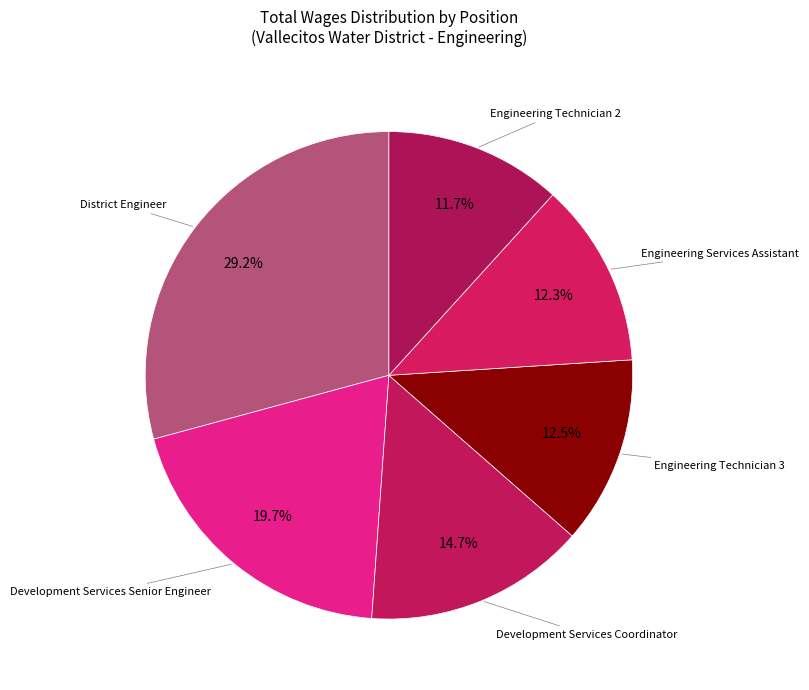

How much of the chart is everything except Engineering Technician 2?

88.3%